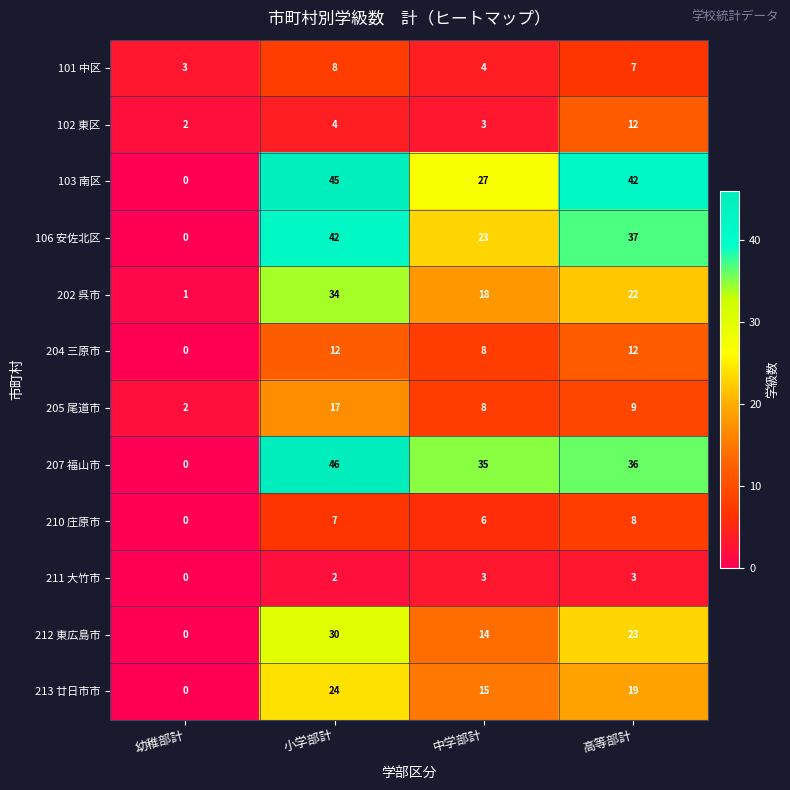

Which series has the largest range (max minus min)?

207 福山市